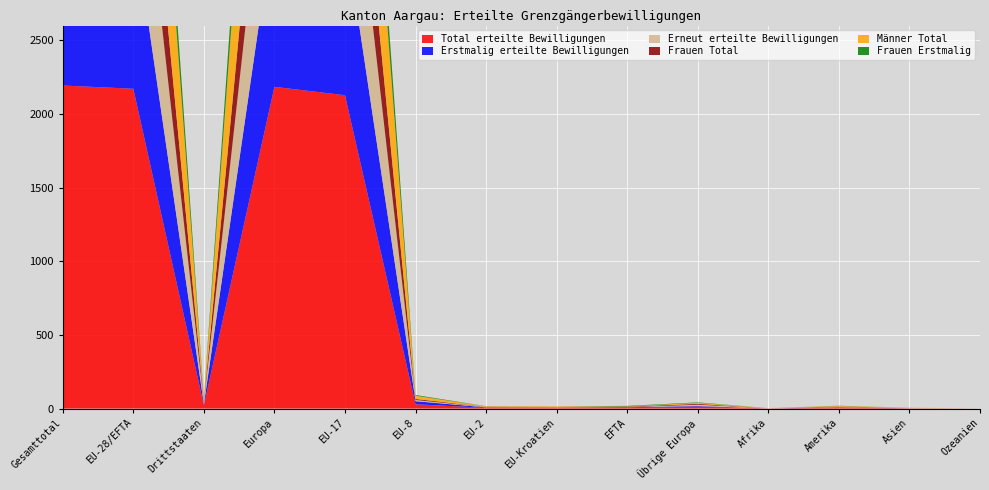

Reading left to right, list all the values displayed in this chart.

Total erteilte Bewilligungen: Gesamttotal=2193	EU-28/EFTA=2171	Drittstaaten=22	Europa=2184	EU-17=2127	EU-8=29	EU-2=5	EU-Kroatien=5	EFTA=5	Übrige Europa=13	Afrika=1	Amerika=6	Asien=2	Ozeanien=0
Erstmalig erteilte Bewilligungen: Gesamttotal=1155	EU-28/EFTA=1148	Drittstaaten=7	Europa=1152	EU-17=1118	EU-8=21	EU-2=3	EU-Kroatien=2	EFTA=4	Übrige Europa=4	Afrika=0	Amerika=3	Asien=0	Ozeanien=0
Erneut erteilte Bewilligungen: Gesamttotal=1038	EU-28/EFTA=1023	Drittstaaten=15	Europa=1032	EU-17=1009	EU-8=8	EU-2=2	EU-Kroatien=3	EFTA=1	Übrige Europa=9	Afrika=1	Amerika=3	Asien=2	Ozeanien=0
Frauen Total: Gesamttotal=698	EU-28/EFTA=690	Drittstaaten=8	Europa=696	EU-17=678	EU-8=7	EU-2=1	EU-Kroatien=1	EFTA=3	Übrige Europa=6	Afrika=0	Amerika=2	Asien=0	Ozeanien=0
Männer Total: Gesamttotal=1495	EU-28/EFTA=1481	Drittstaaten=14	Europa=1488	EU-17=1449	EU-8=22	EU-2=4	EU-Kroatien=4	EFTA=2	Übrige Europa=7	Afrika=1	Amerika=4	Asien=2	Ozeanien=0
Frauen Erstmalig: Gesamttotal=360	EU-28/EFTA=356	Drittstaaten=4	Europa=359	EU-17=347	EU-8=5	EU-2=1	EU-Kroatien=0	EFTA=3	Übrige Europa=3	Afrika=0	Amerika=1	Asien=0	Ozeanien=0